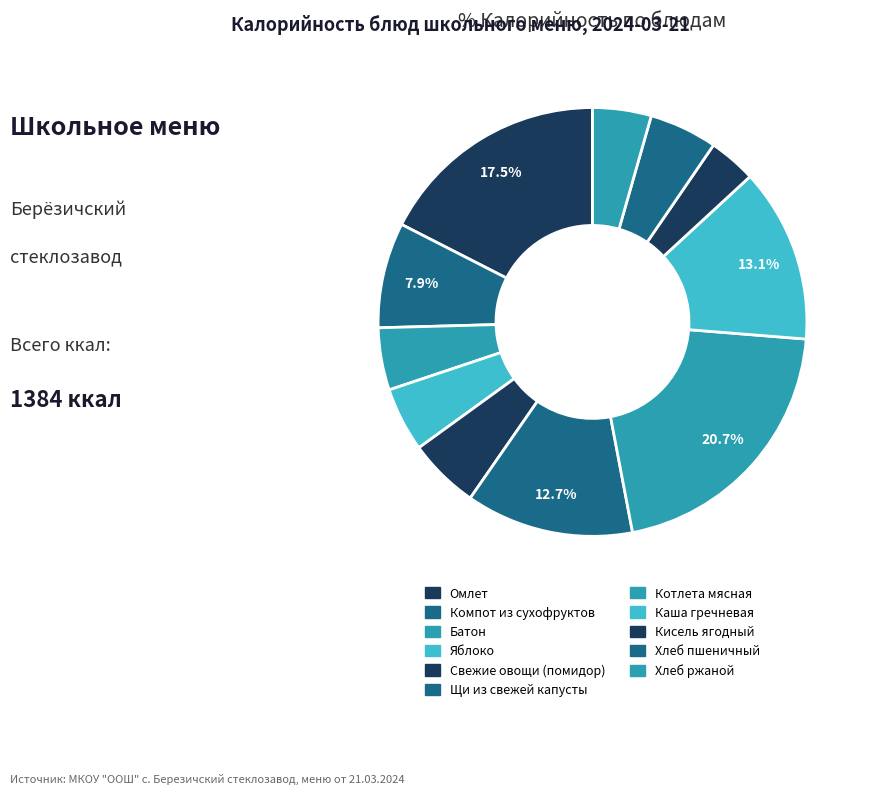

What percentage is the Хлеб ржаной slice, to the nearest percent?

4%